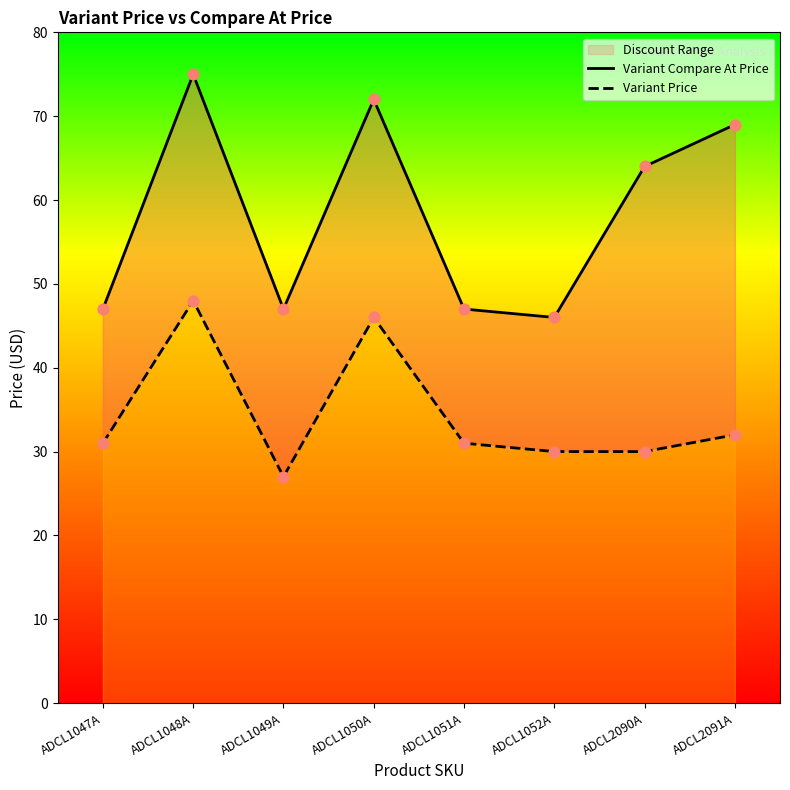

Which series has the widest spread of Y values?

Variant Compare At Price